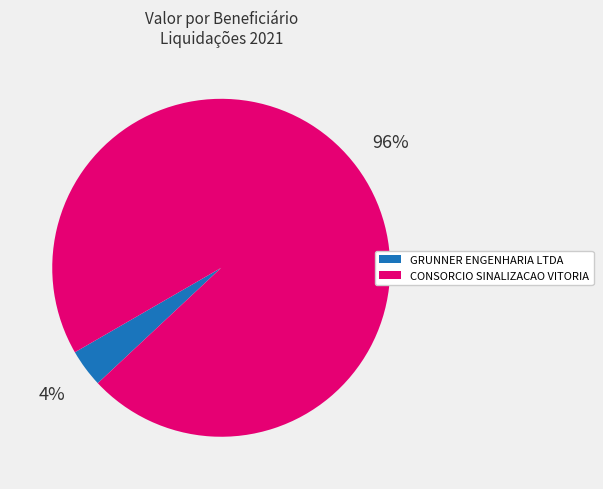

True or false: GRUNNER ENGENHARIA LTDA accounts for 18% of the total.

False